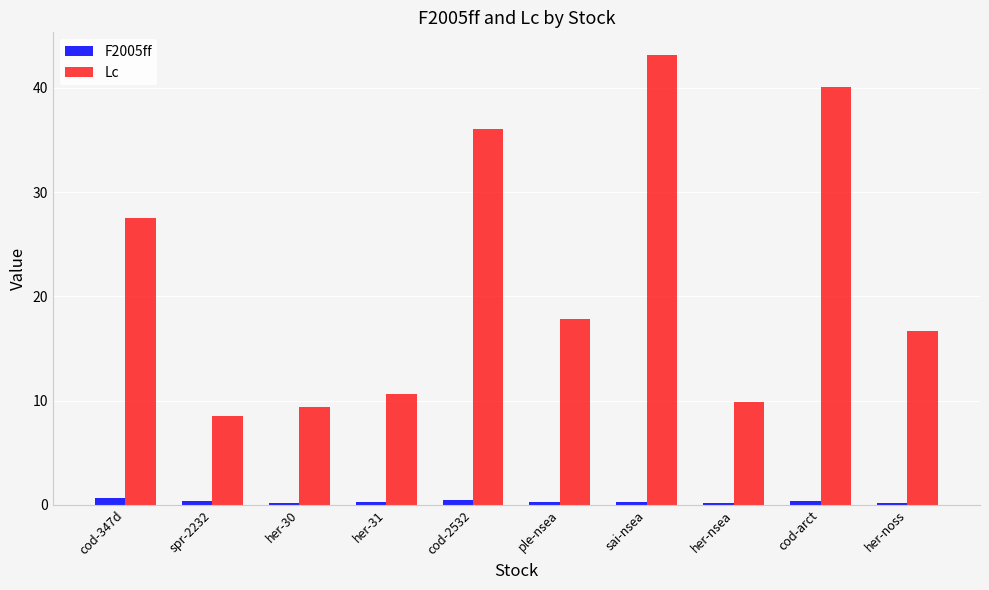

At how many categories does at least one series exceed 17?

5